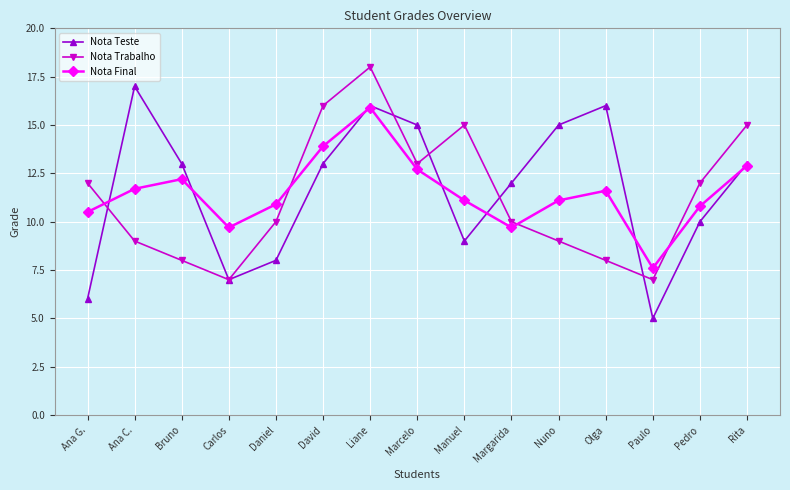

What is the total value across all series at Bruno?

33.2